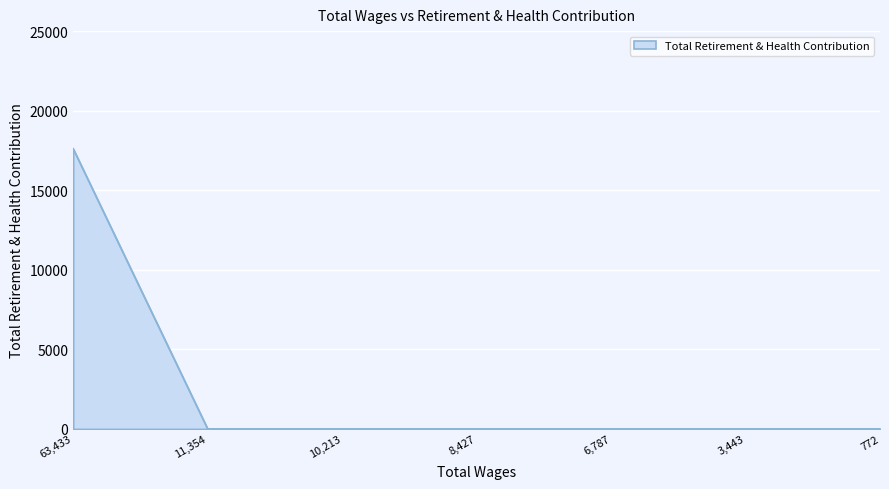

Count the number of data series in this chart.

1